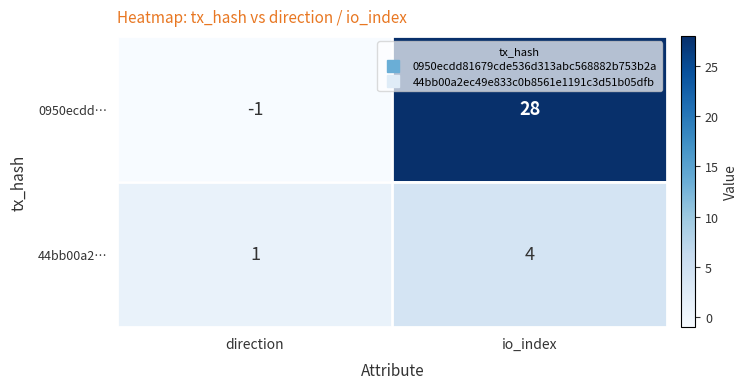

Reading left to right, list all the values displayed in this chart.

0950ecdd…: direction=-1	io_index=28
44bb00a2…: direction=1	io_index=4